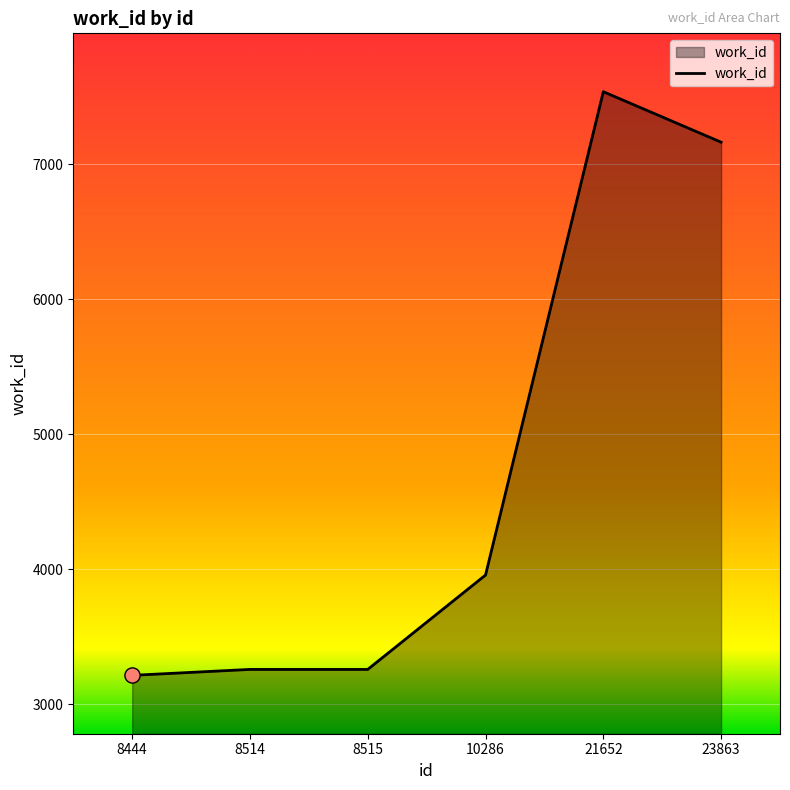

What is the change in value from 8444 to 10286?

+743